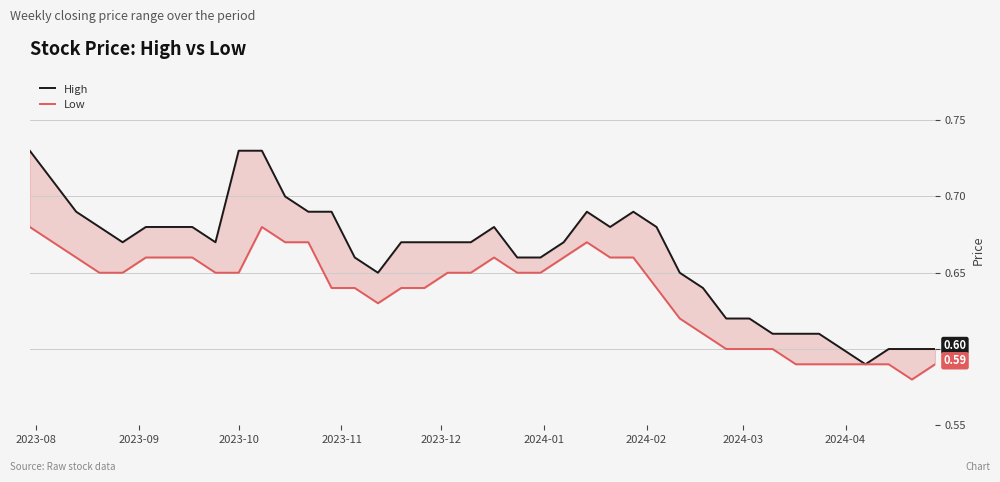

True or false: Low has a value of 0.9 at 15.

False